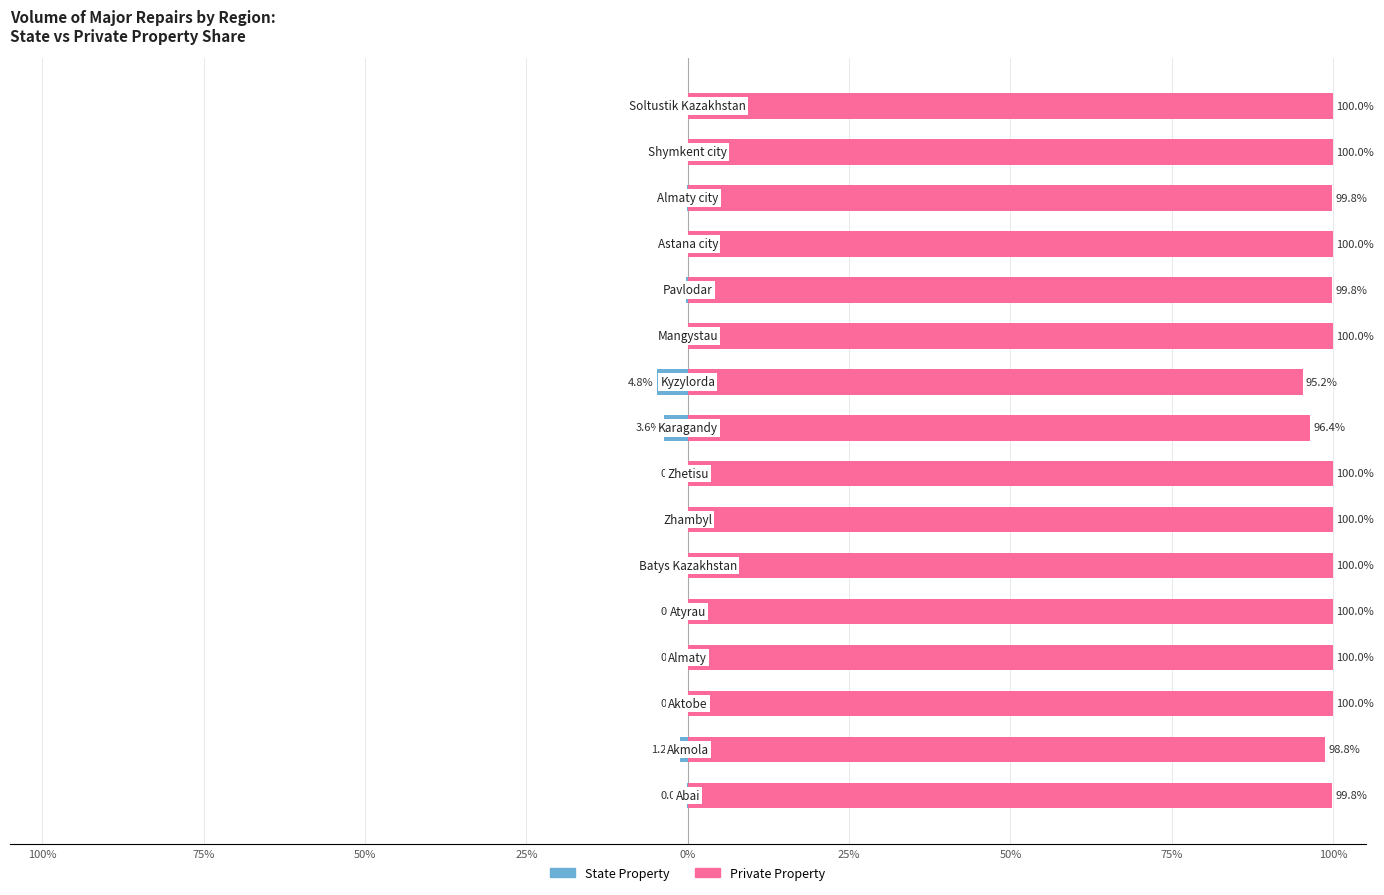

How many series are shown in this chart?

2